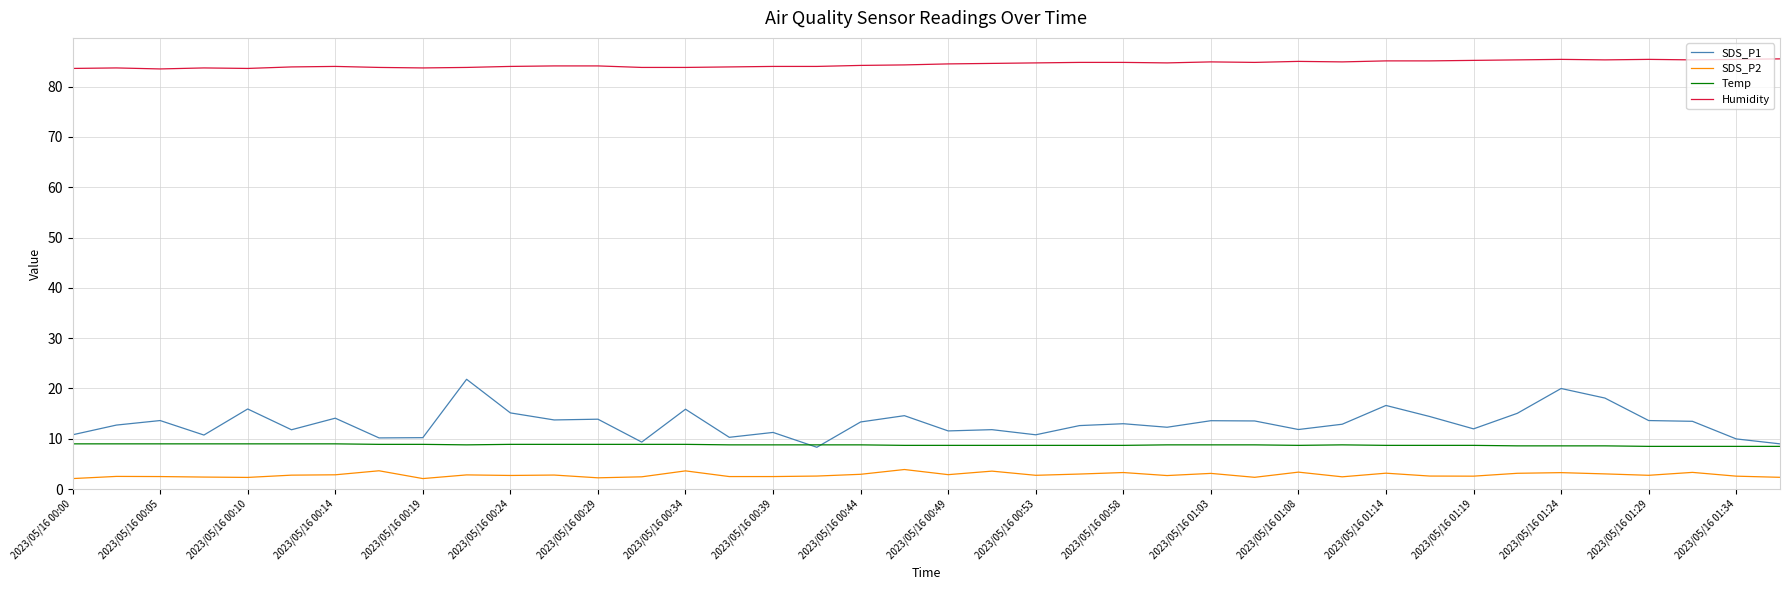

True or false: Humidity and SDS_P2 cross at least once.

False